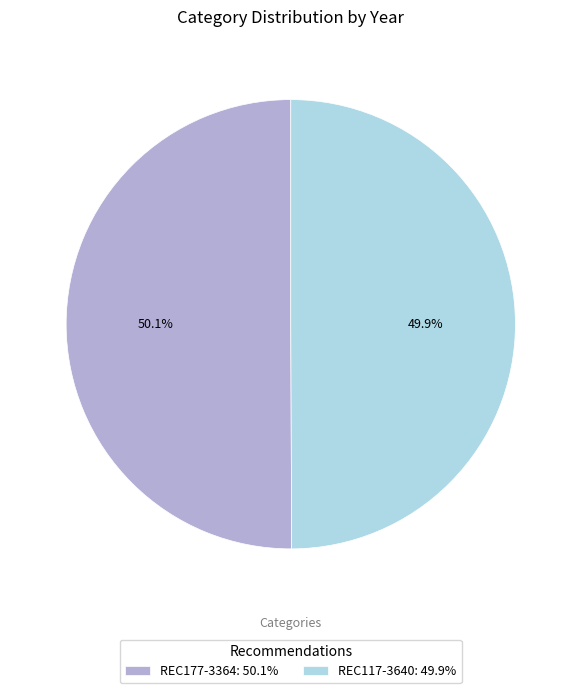

To the nearest percent, what is the combined percentage of REC177-3364 and REC117-3640?

100%